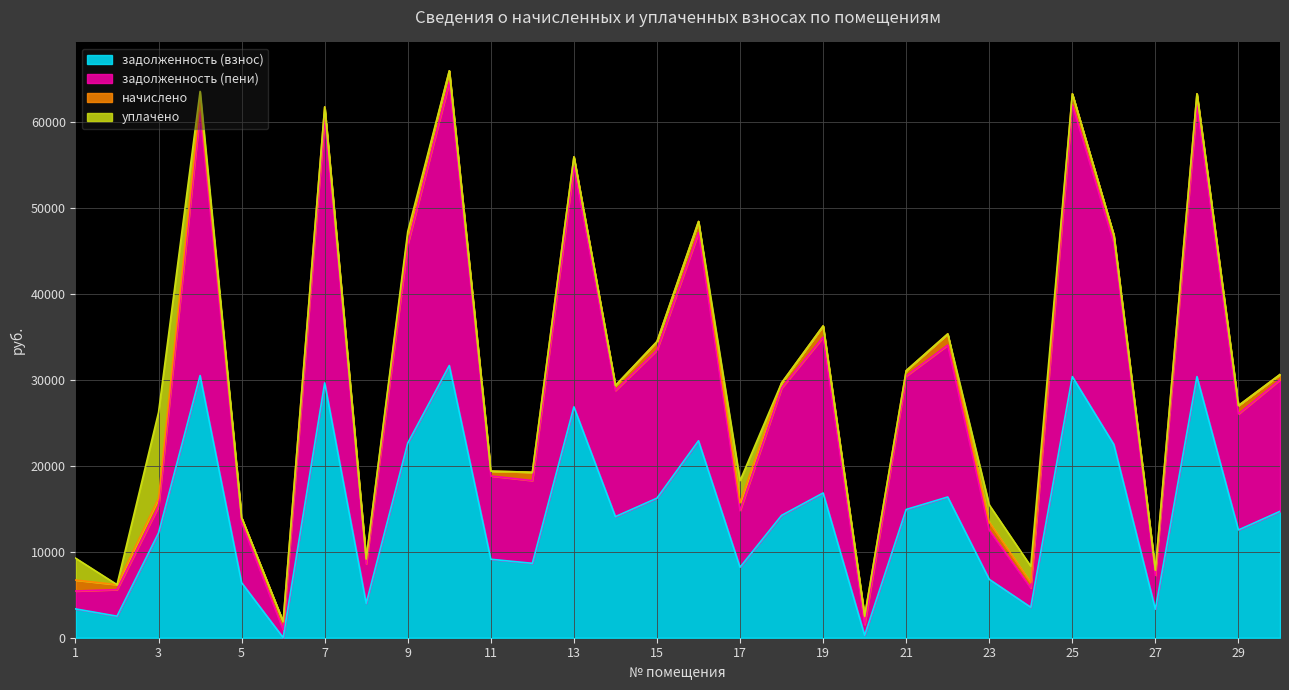

What is the highest value of the задолженность (взнос) series?

31643.0